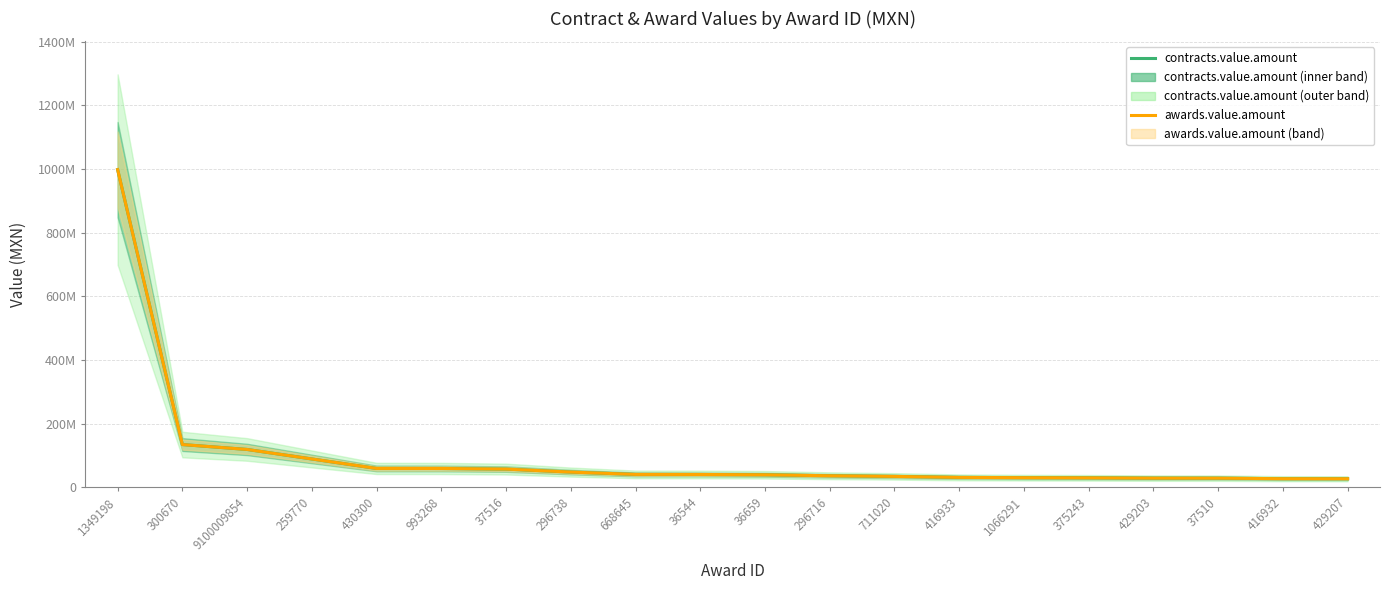

What are all the series names shown in the legend?

contracts.value.amount, awards.value.amount